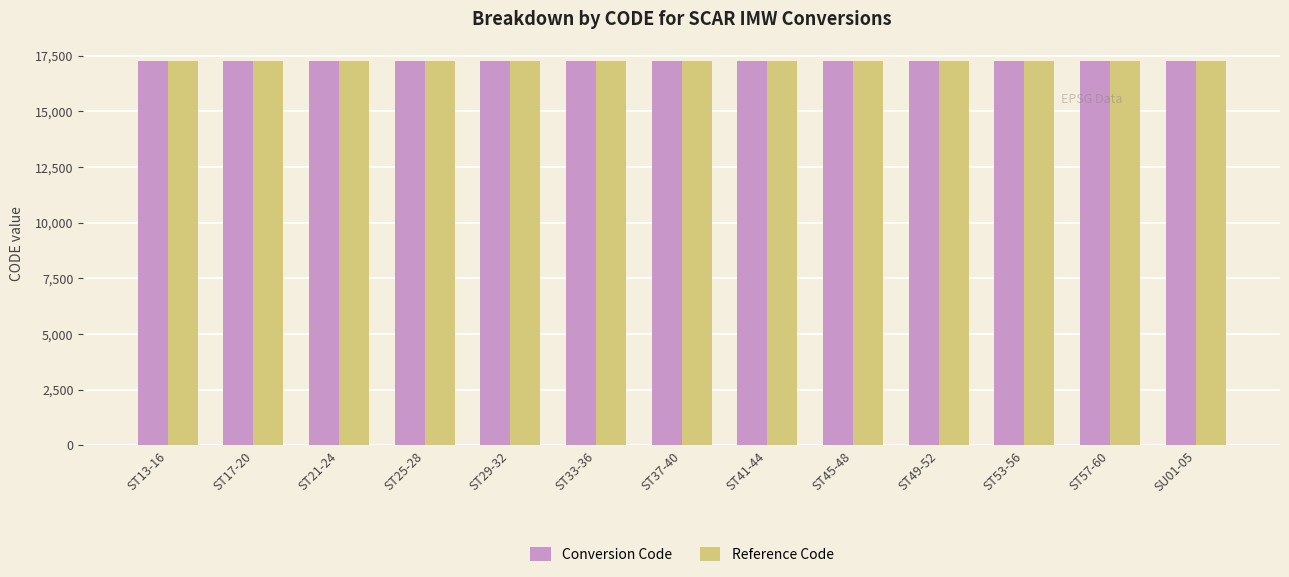

What is the lowest value of the Conversion Code series?

17263